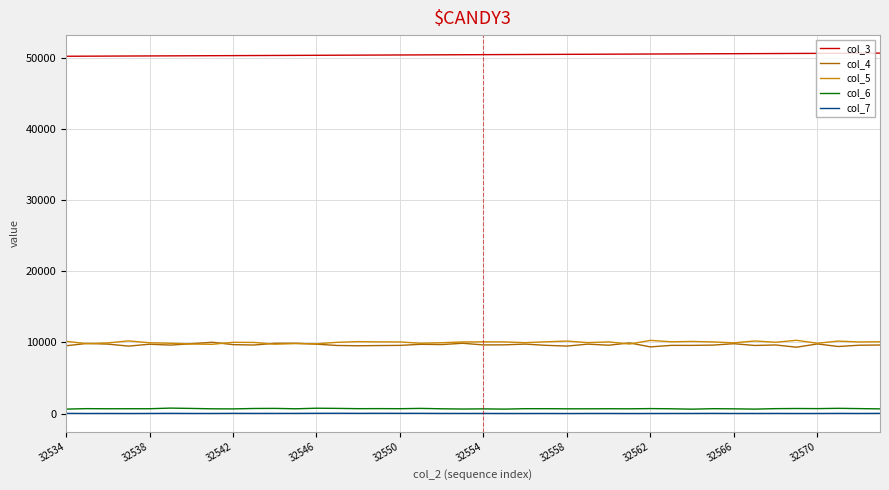

Which series has the largest total across all categories?

col_3